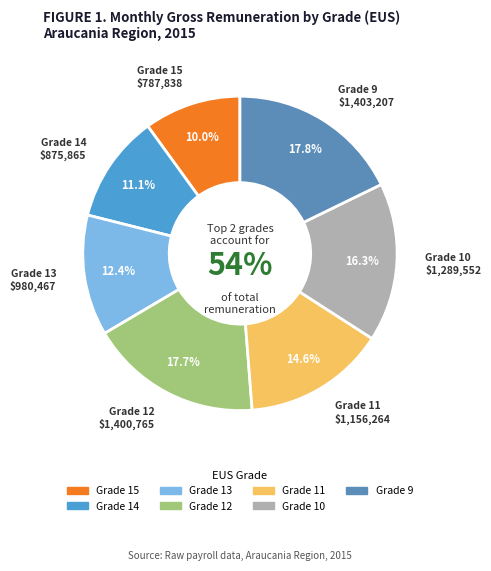

What is the change in value from 15 to 11?

+368426